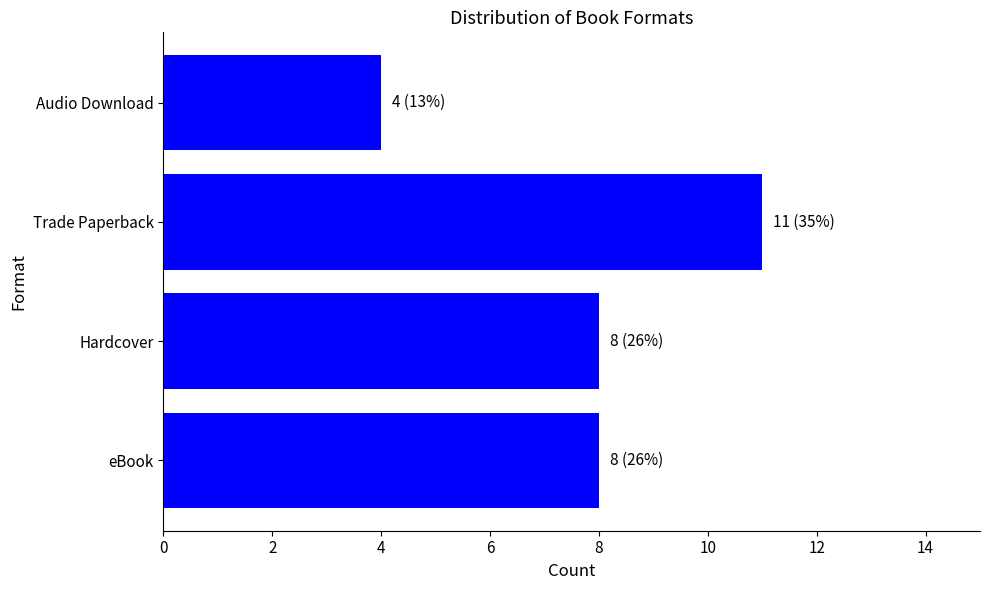

Reading bottom to top, list all the values displayed in this chart.

8	8	11	4